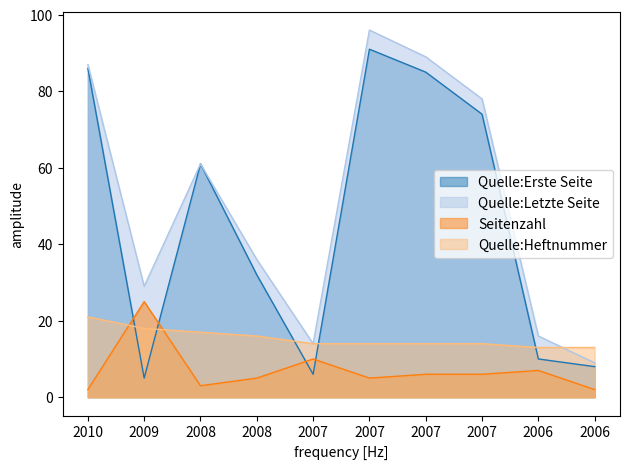

True or false: Quelle:Letzte Seite has a value of 9 at 2006.

True